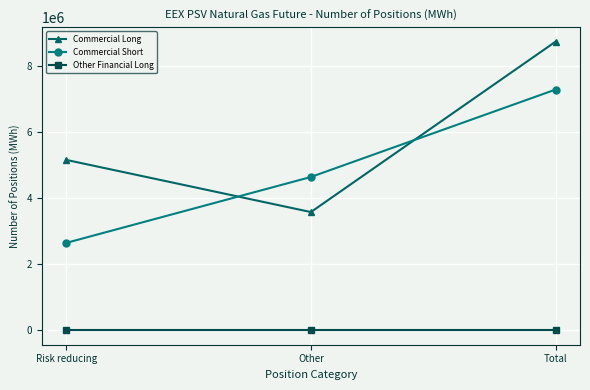

Which series has the widest spread of values?

Commercial Long